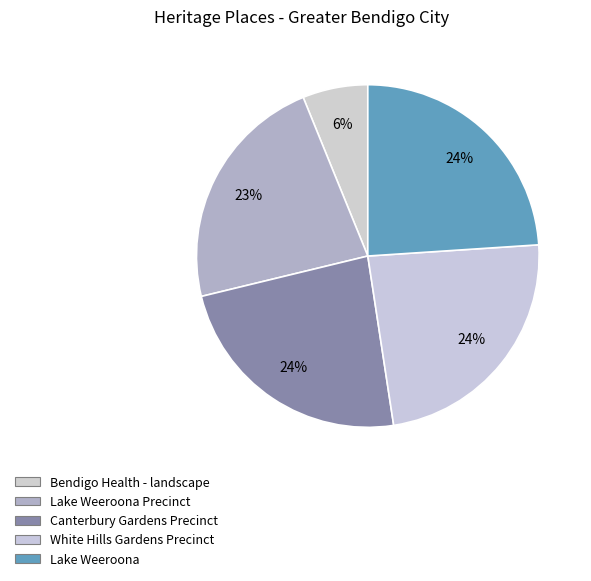

To the nearest percent, what percentage of the pie is Bendigo Health - landscape?

6%